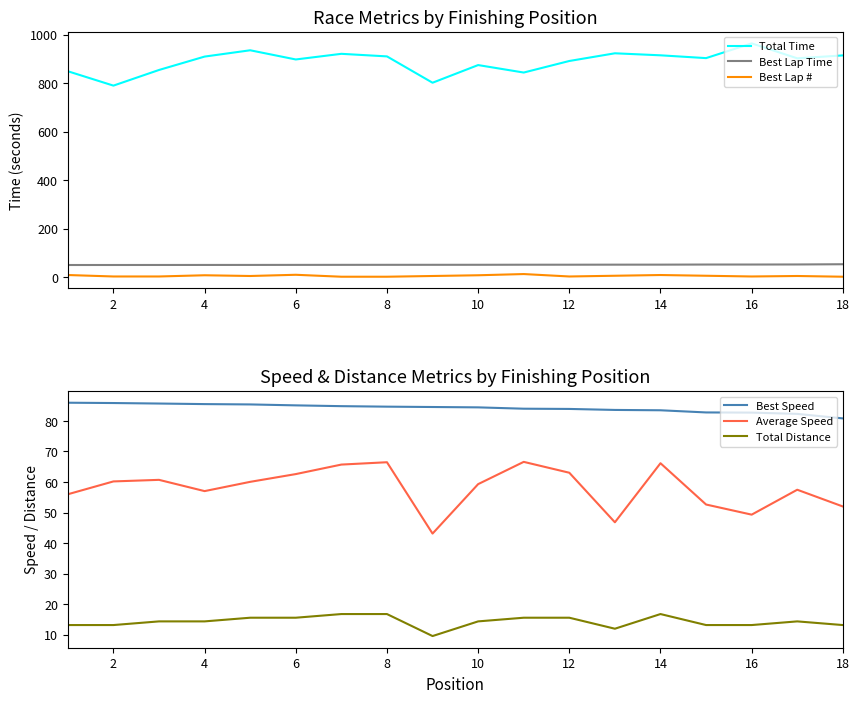

How many data points in Average Speed are above 60?

9